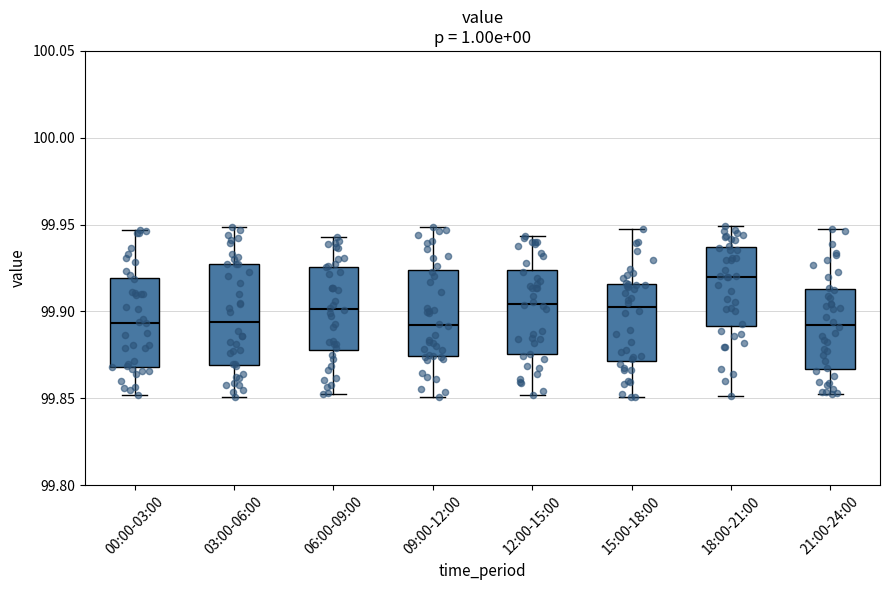

Reading left to right, read every box against the y-axis: the position of its median line, the range the box covers, and the ends of its whiskers. The values are not printed on the chart, so give them approximately, as read against the axis.

00:00-03:00: median 99.895, box 99.870 to 99.920, whiskers 99.850 to 99.945
03:00-06:00: median 99.895, box 99.870 to 99.925, whiskers 99.850 to 99.950
06:00-09:00: median 99.900, box 99.880 to 99.925, whiskers 99.855 to 99.945
09:00-12:00: median 99.890, box 99.875 to 99.925, whiskers 99.850 to 99.950
12:00-15:00: median 99.905, box 99.875 to 99.925, whiskers 99.850 to 99.945
15:00-18:00: median 99.905, box 99.870 to 99.915, whiskers 99.850 to 99.945
18:00-21:00: median 99.920, box 99.890 to 99.935, whiskers 99.850 to 99.950
21:00-24:00: median 99.890, box 99.865 to 99.915, whiskers 99.855 to 99.950